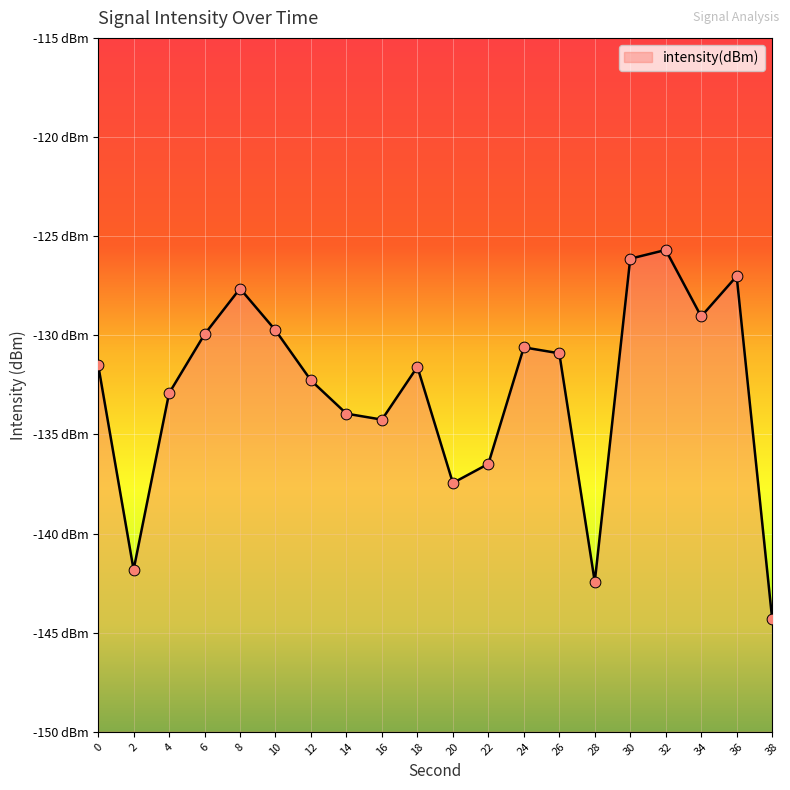

What is the change in value from 14 to 28?

-8.5